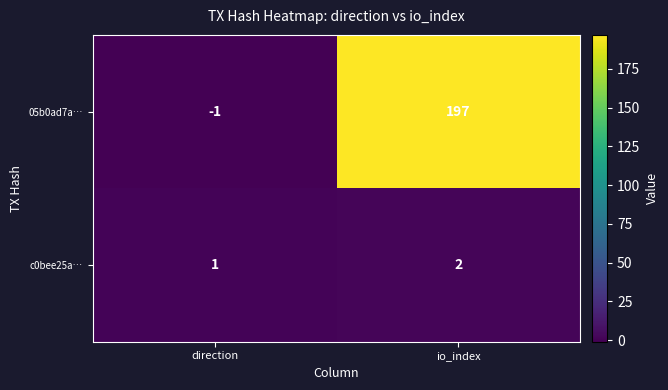

At which category does the chart reach its peak across all series?

io_index